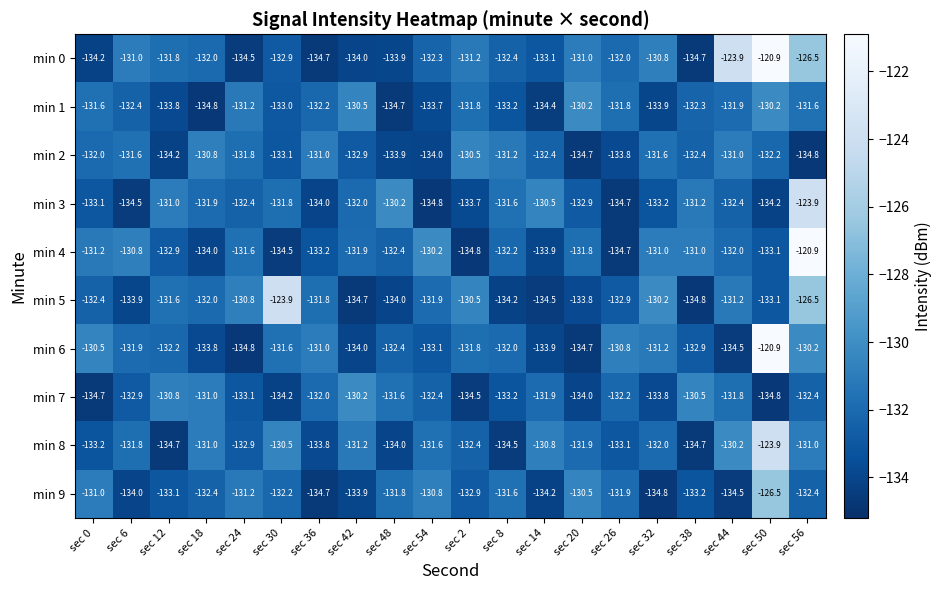

What is the highest value of the min 4 series?

-120.9